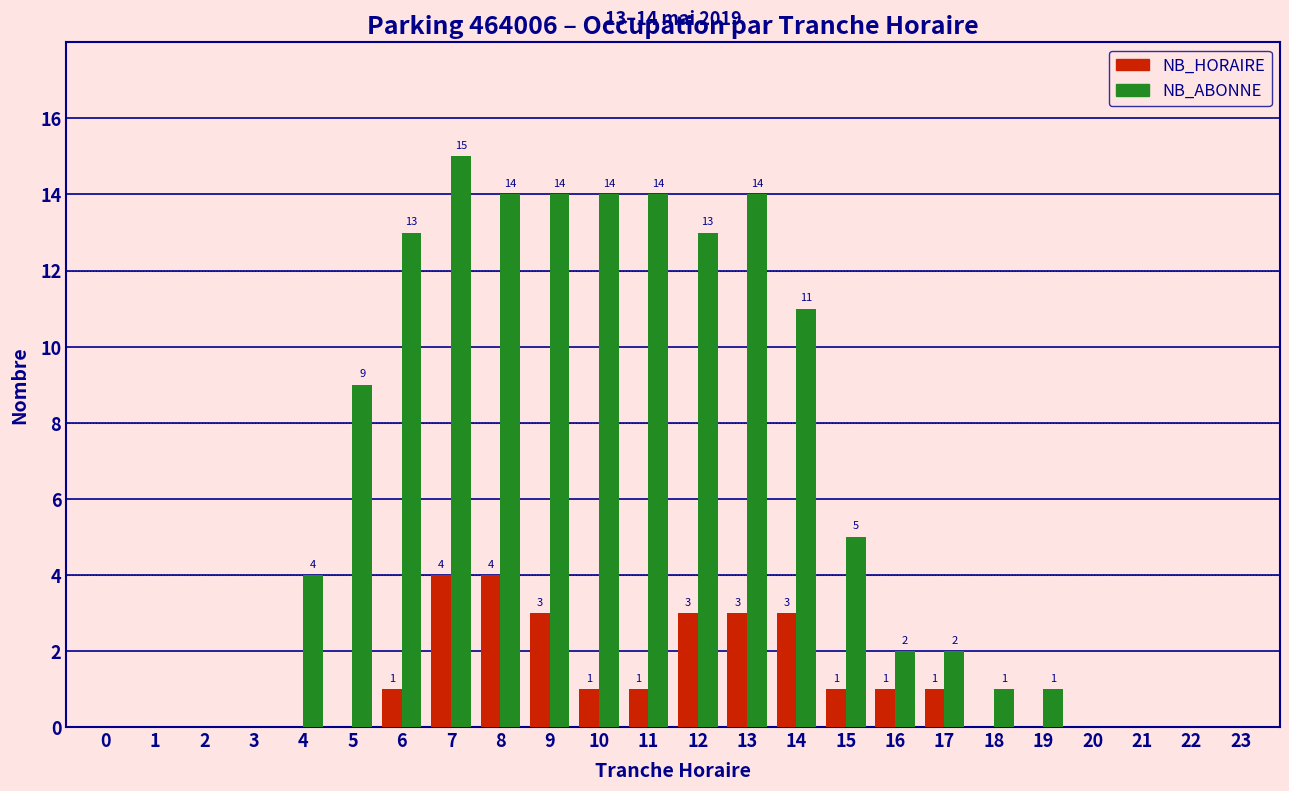

Reading left to right, what are all the values shown in this chart?

NB_HORAIRE: 0=0	1=0	2=0	3=0	4=0	5=0	6=1	7=4	8=4	9=3	10=1	11=1	12=3	13=3	14=3	15=1	16=1	17=1	18=0	19=0	20=0	21=0	22=0	23=0
NB_ABONNE: 0=0	1=0	2=0	3=0	4=4	5=9	6=13	7=15	8=14	9=14	10=14	11=14	12=13	13=14	14=11	15=5	16=2	17=2	18=1	19=1	20=0	21=0	22=0	23=0